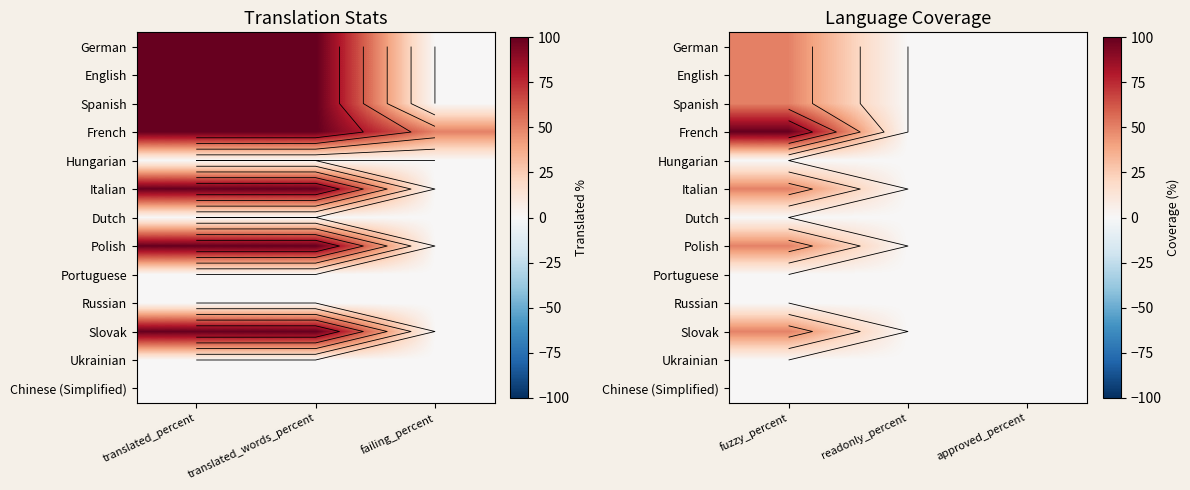

What is the difference between the highest and lowest values at fuzzy_percent?

100